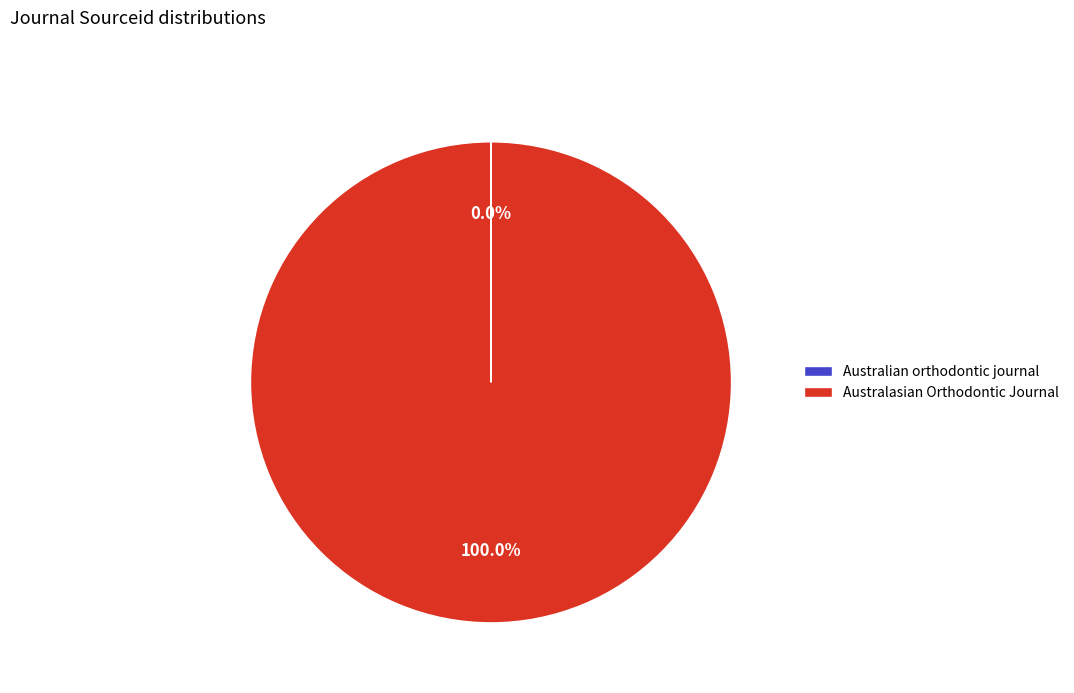

The Australasian Orthodontic Journal slice represents 87% of the pie. True or false?

False